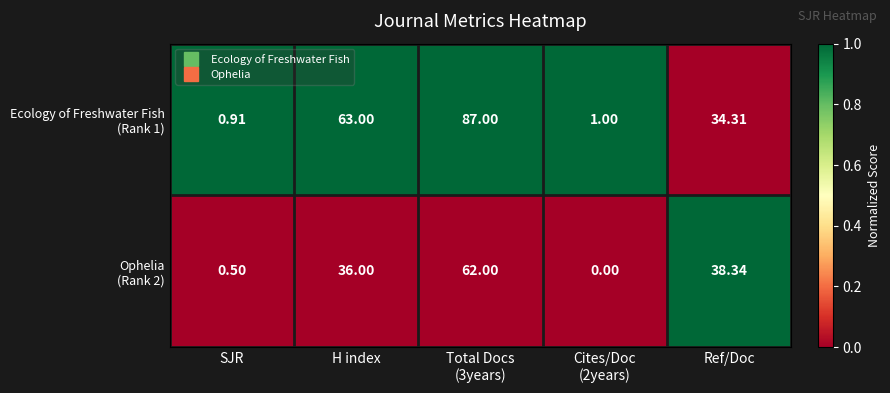

How many distinct data groups are displayed?

2